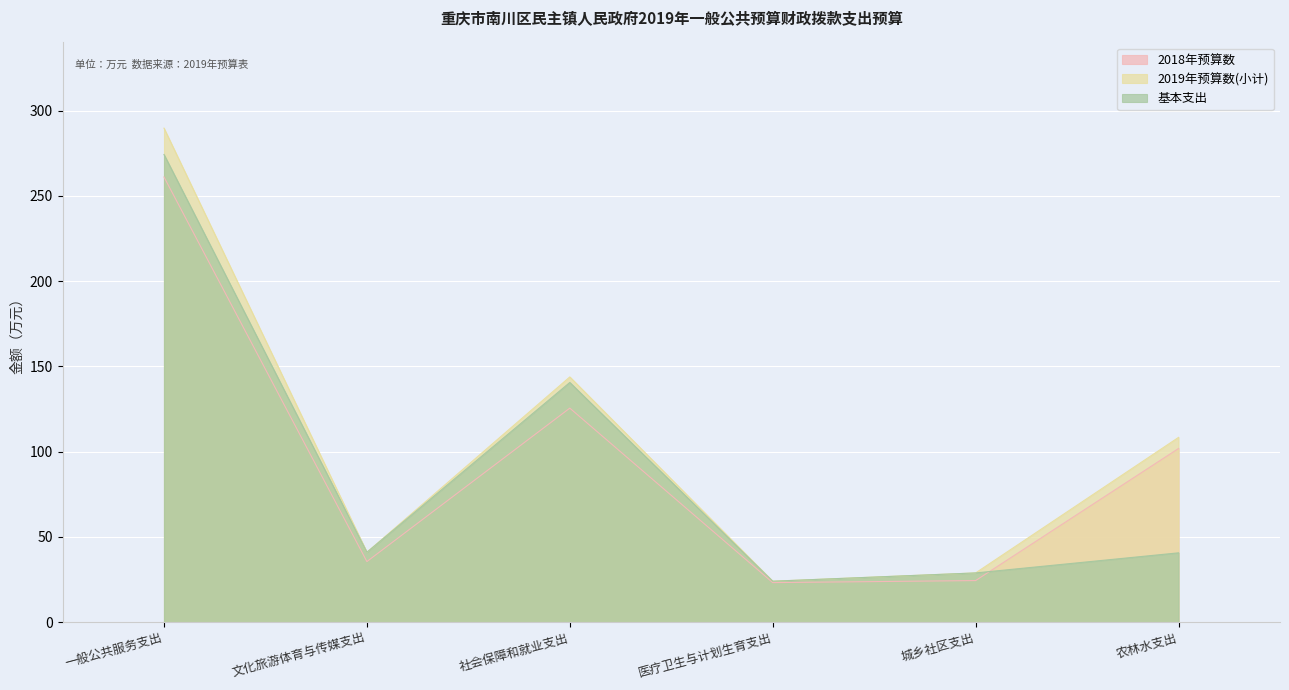

In 2019年预算数(小计), how many points are lower than both neighbors (excluding endpoints)?

2